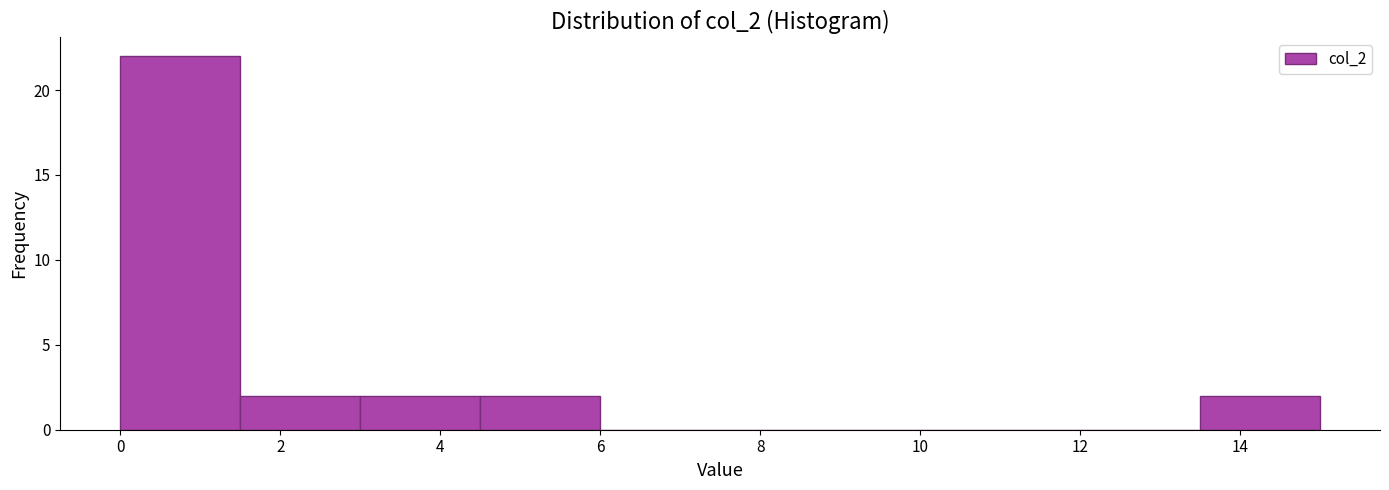

How tall is the bar that spans 1.5 to 3.0 on the x-axis? Neither the bar edges nor the heights are printed on the chart, so give them approximately, as read against the axes.

2